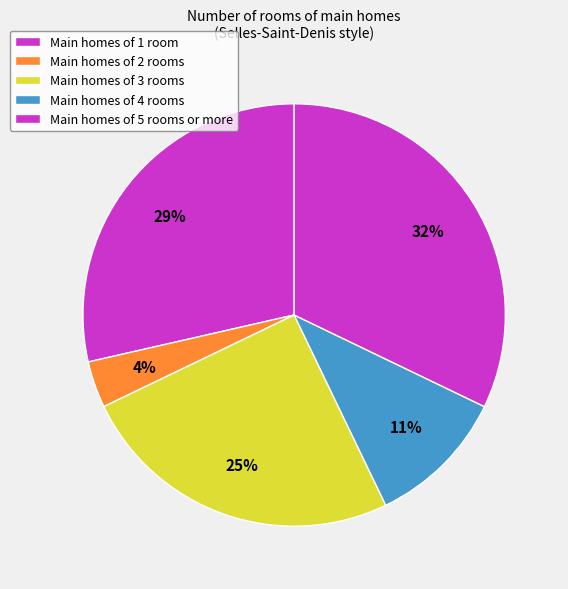

How many slices are in this pie chart?

5